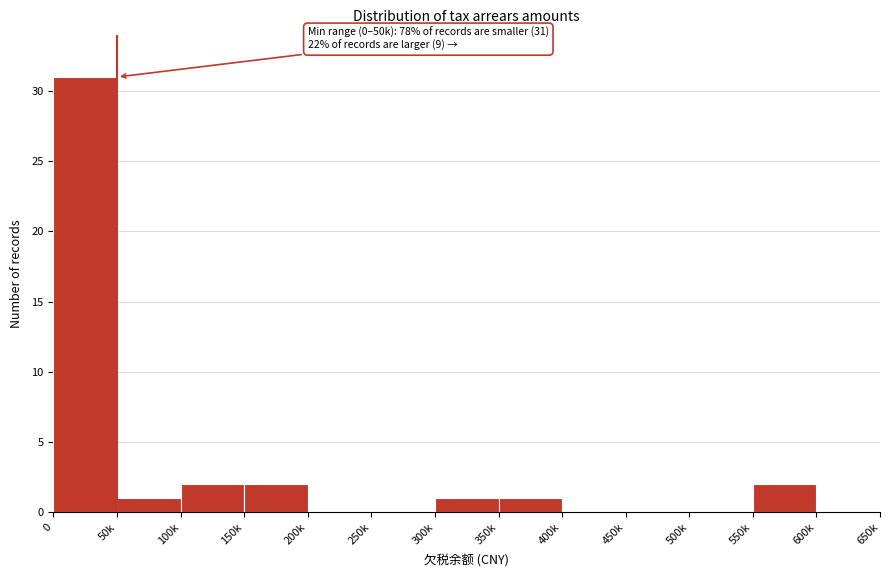

Reading right to left, what are all the values shown in this chart?

600k=0	550k=2	500k=0	450k=0	400k=0	350k=1	300k=1	250k=0	200k=0	150k=2	100k=2	50k=1	0=31